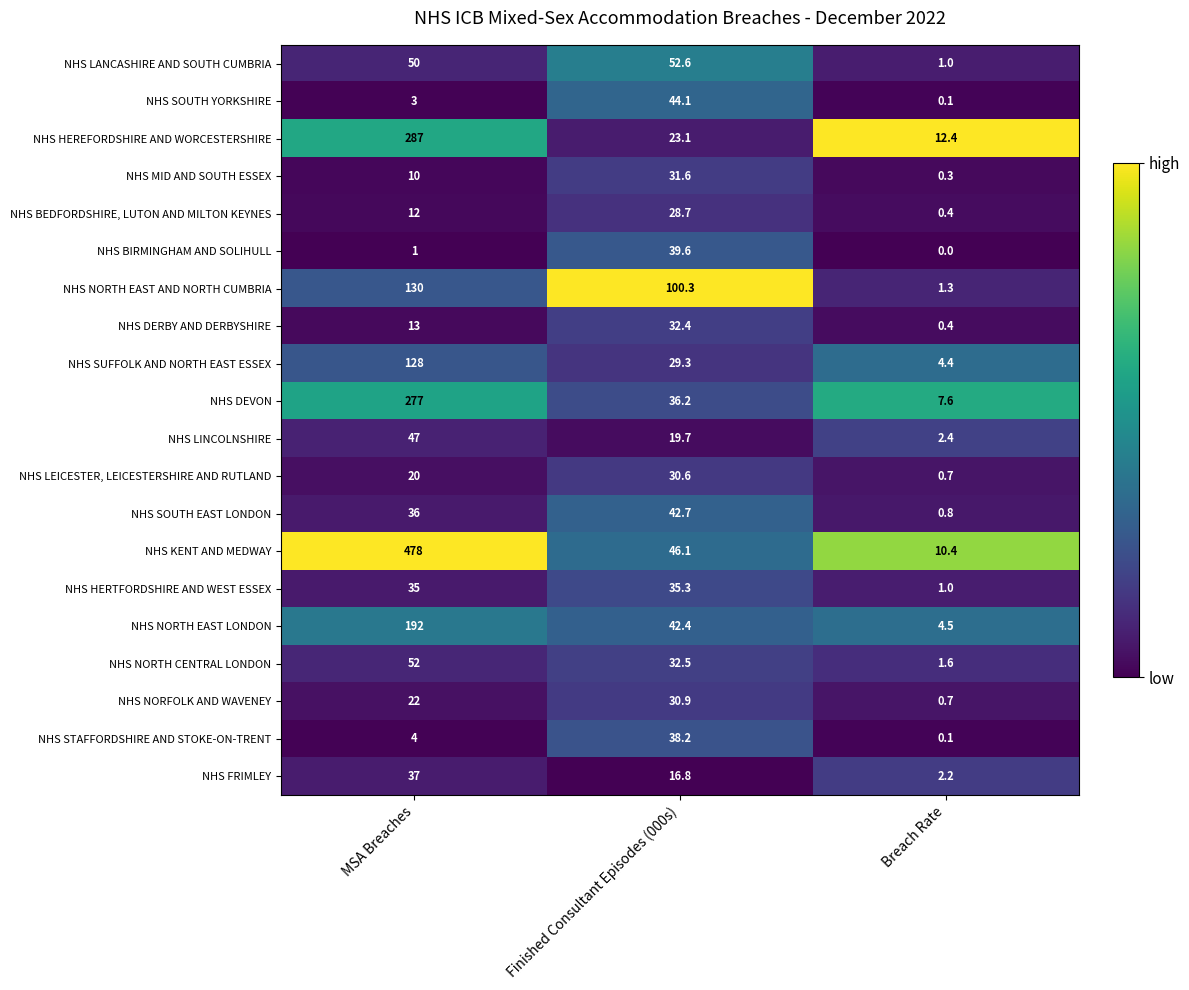

Which series has the widest spread of values?

NHS KENT AND MEDWAY